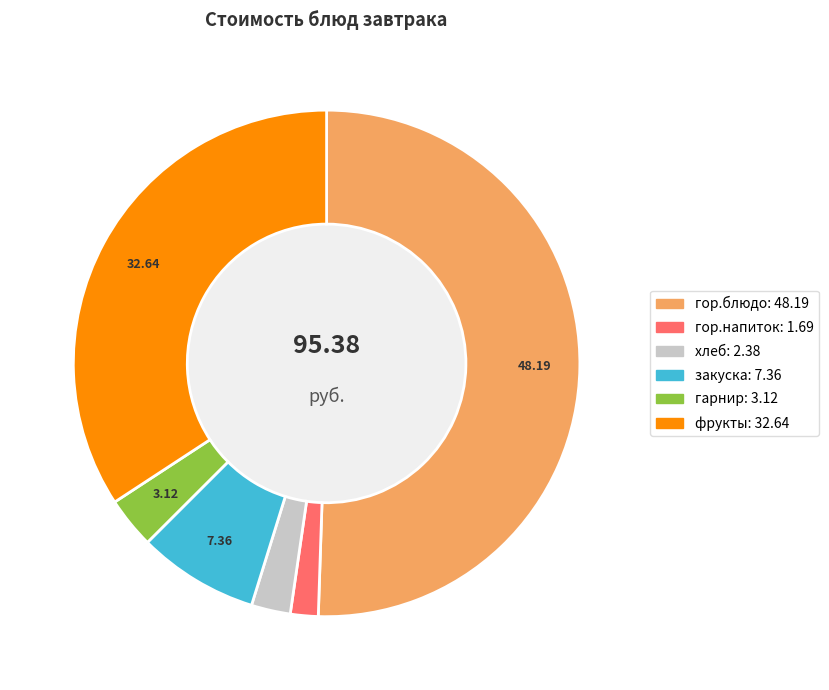

Do закуска and гор.напиток together represent more than half of the pie?

No